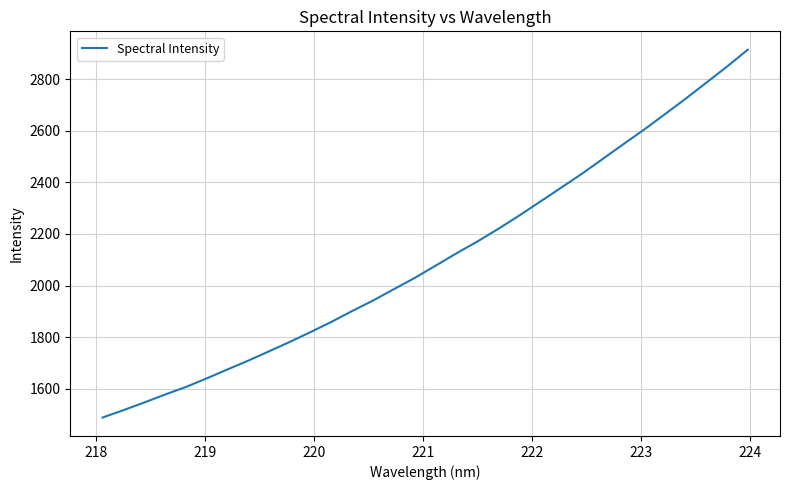

Count the number of categories in the chart.

32